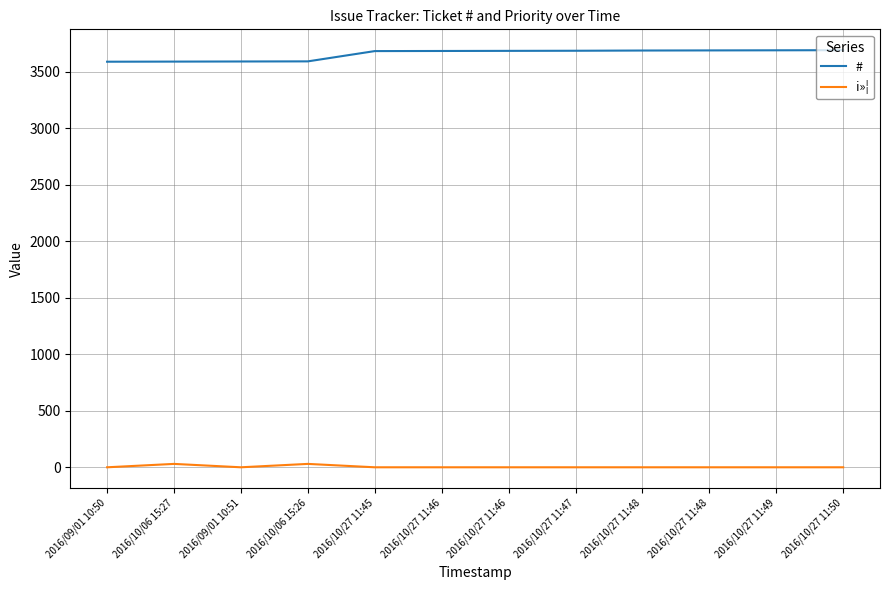

What is the label of the 11th point from the right?

2016/10/06 15:27